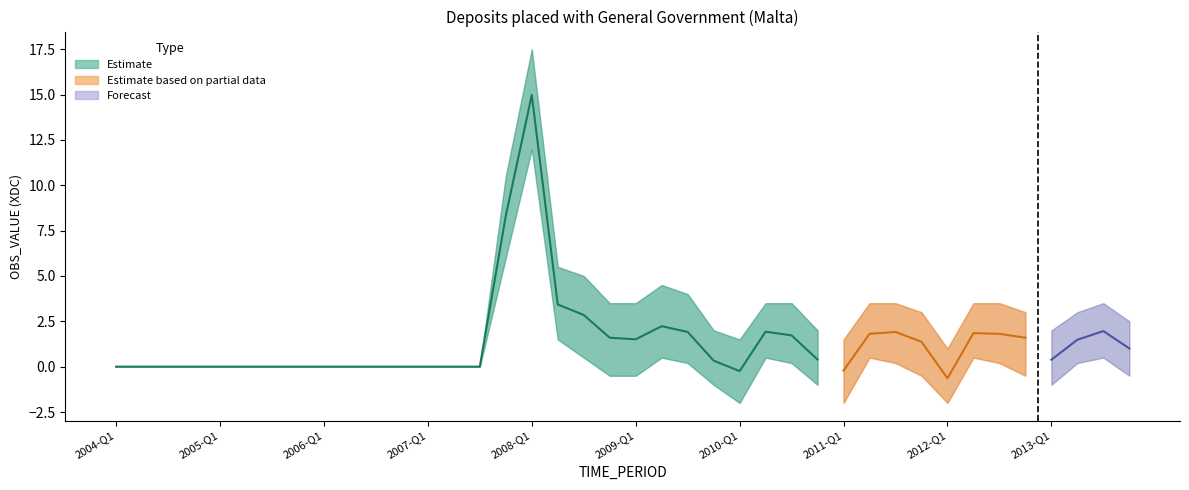

Reading left to right, extract all data points from this chart.

OBS_VALUE: 0.0	0.0	0.0	0.0	0.0	0.0	0.0	0.0	0.0	0.0	0.0	0.0	0.0	0.0	0.0	8.3	15.0	3.4	2.9	1.6	1.5	2.2	1.9	0.3	-0.2	1.9	1.7	0.4	-0.2	1.8	1.9	1.4	-0.6	1.8	1.8	1.6	0.4	1.5	2.0	1.0
OBS_VALUE_upper: 0.0	0.0	0.0	0.0	0.0	0.0	0.0	0.0	0.0	0.0	0.0	0.0	0.0	0.0	0.0	10.5	17.5	5.5	5.0	3.5	3.5	4.5	4.0	2.0	1.5	3.5	3.5	2.0	1.5	3.5	3.5	3.0	1.0	3.5	3.5	3.0	2.0	3.0	3.5	2.5
OBS_VALUE_lower: 0.0	0.0	0.0	0.0	0.0	0.0	0.0	0.0	0.0	0.0	0.0	0.0	0.0	0.0	0.0	6.0	12.0	1.5	0.5	-0.5	-0.5	0.5	0.2	-1.0	-2.0	0.5	0.2	-1.0	-2.0	0.5	0.2	-0.5	-2.0	0.5	0.2	-0.5	-1.0	0.2	0.5	-0.5